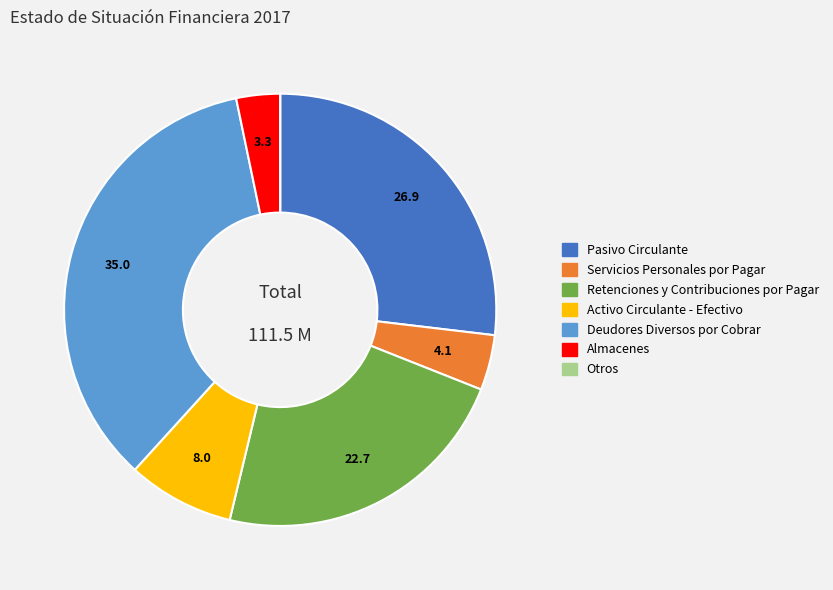

Which has a higher value, Activo Circulante - Efectivo or Pasivo Circulante?

Pasivo Circulante